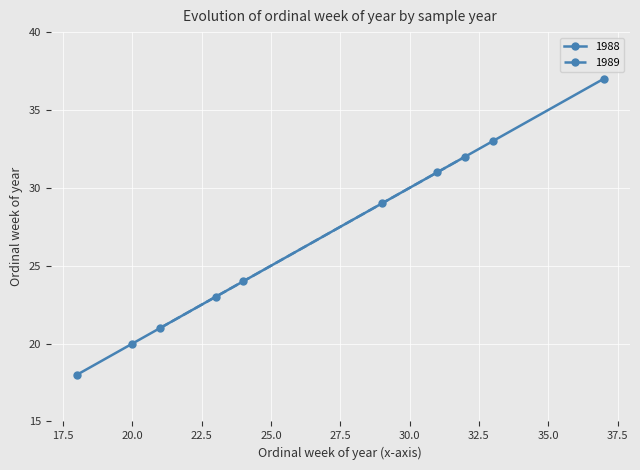

Which series has the largest total across all categories?

1988